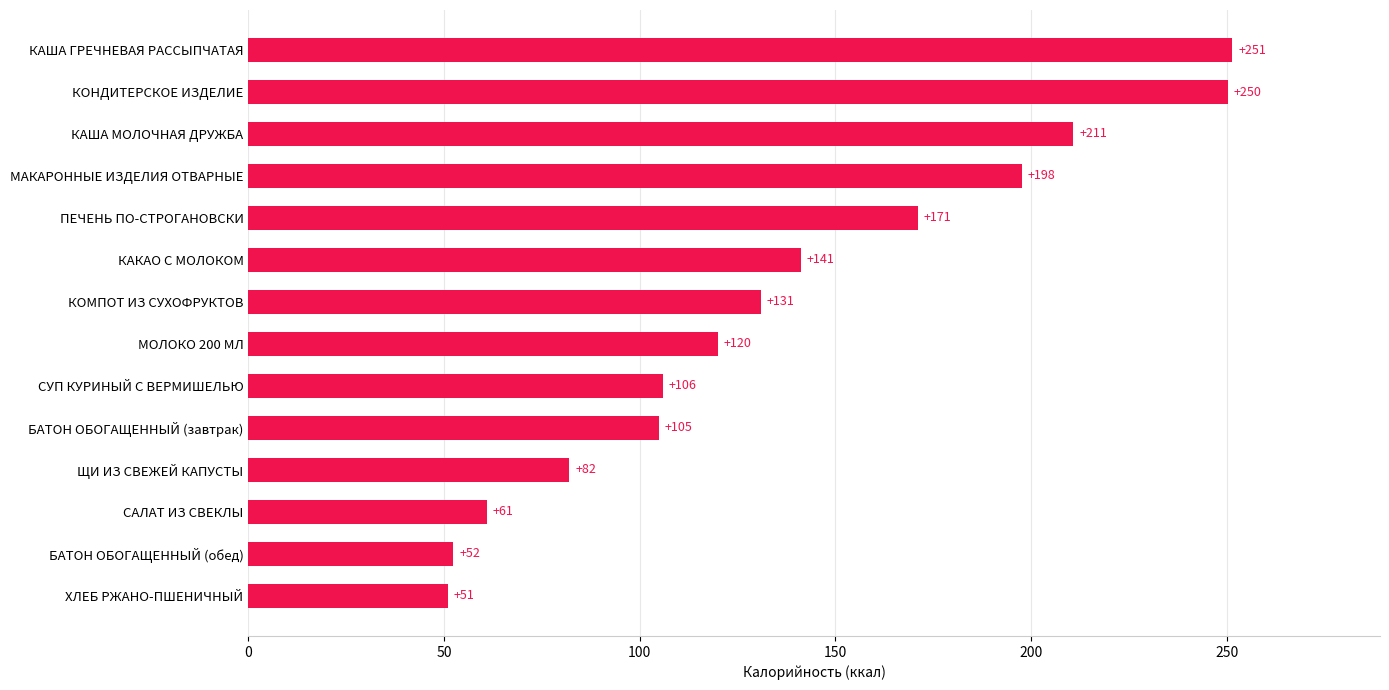

Rank the categories by value from lowest to highest.

ХЛЕБ РЖАНО-ПШЕНИЧНЫЙ, БАТОН ОБОГАЩЕННЫЙ (обед), САЛАТ ИЗ СВЕКЛЫ, ЩИ ИЗ СВЕЖЕЙ КАПУСТЫ, БАТОН ОБОГАЩЕННЫЙ (завтрак), СУП КУРИНЫЙ С ВЕРМИШЕЛЬЮ, МОЛОКО 200 МЛ, КОМПОТ ИЗ СУХОФРУКТОВ, КАКАО С МОЛОКОМ, ПЕЧЕНЬ ПО-СТРОГАНОВСКИ, МАКАРОННЫЕ ИЗДЕЛИЯ ОТВАРНЫЕ, КАША МОЛОЧНАЯ ДРУЖБА, КОНДИТЕРСКОЕ ИЗДЕЛИЕ, КАША ГРЕЧНЕВАЯ РАССЫПЧАТАЯ